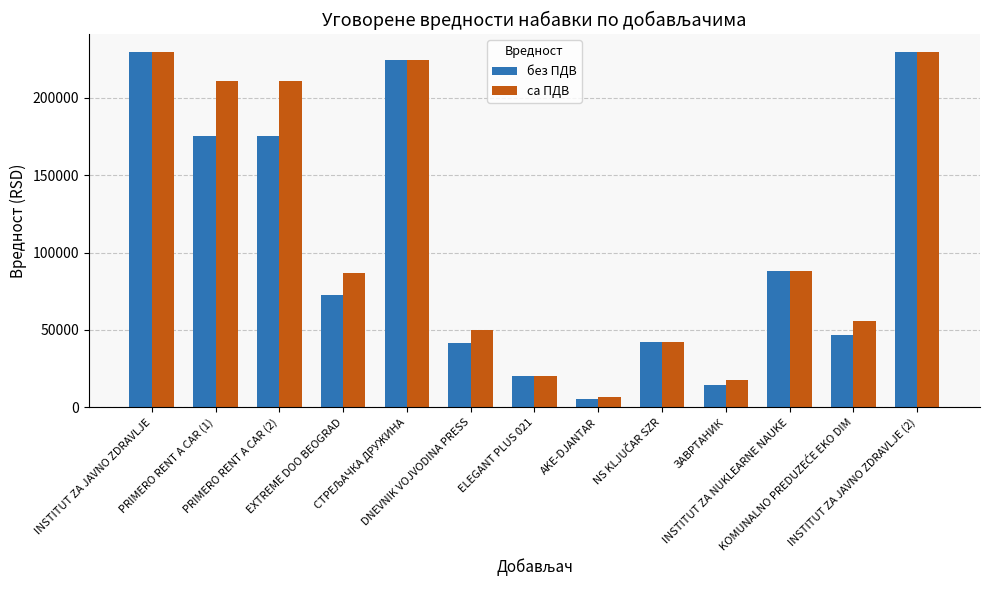

What is the difference between the maximum and minimum values in the без ПДВ series?

224175.0